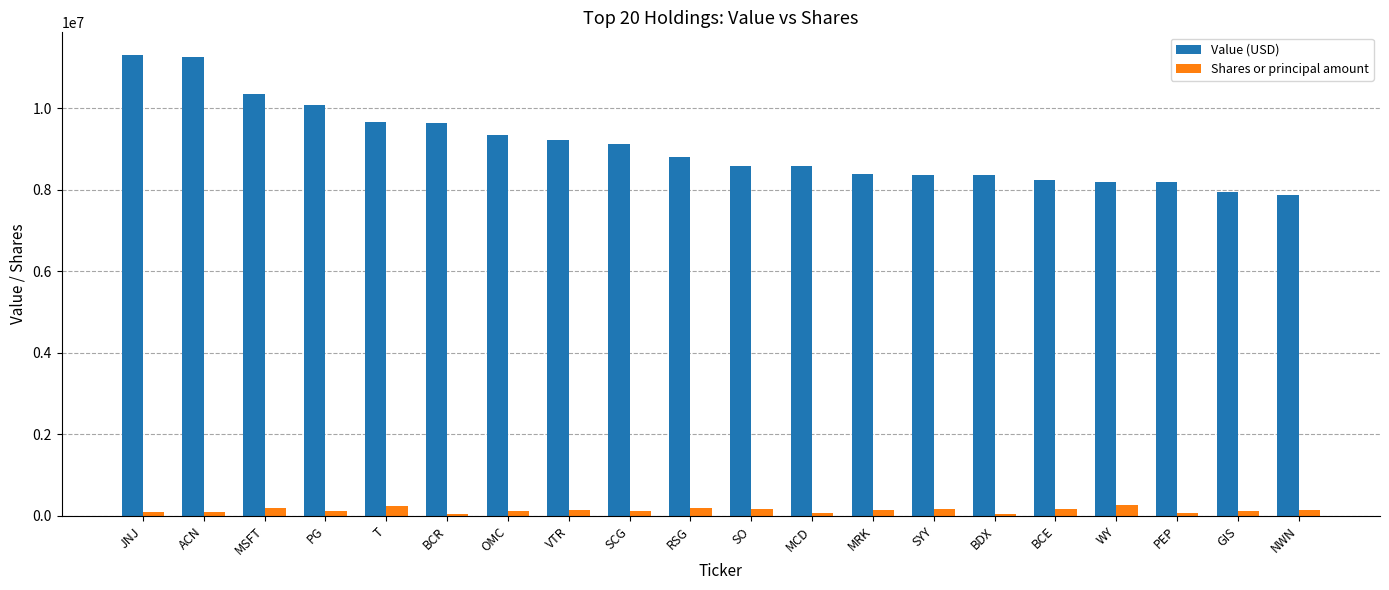

What is the maximum value for Value (USD)?

11298000